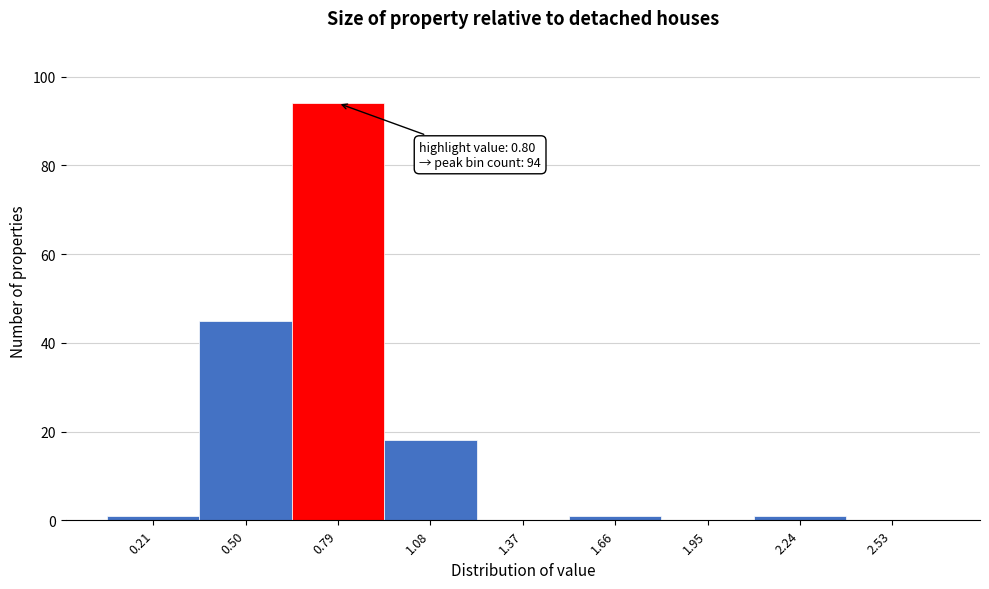

Reading left to right, transcribe all the data shown in this chart.

0.21=1	0.50=45	0.79=94	1.08=18	1.37=0	1.66=1	1.95=0	2.24=1	2.53=0